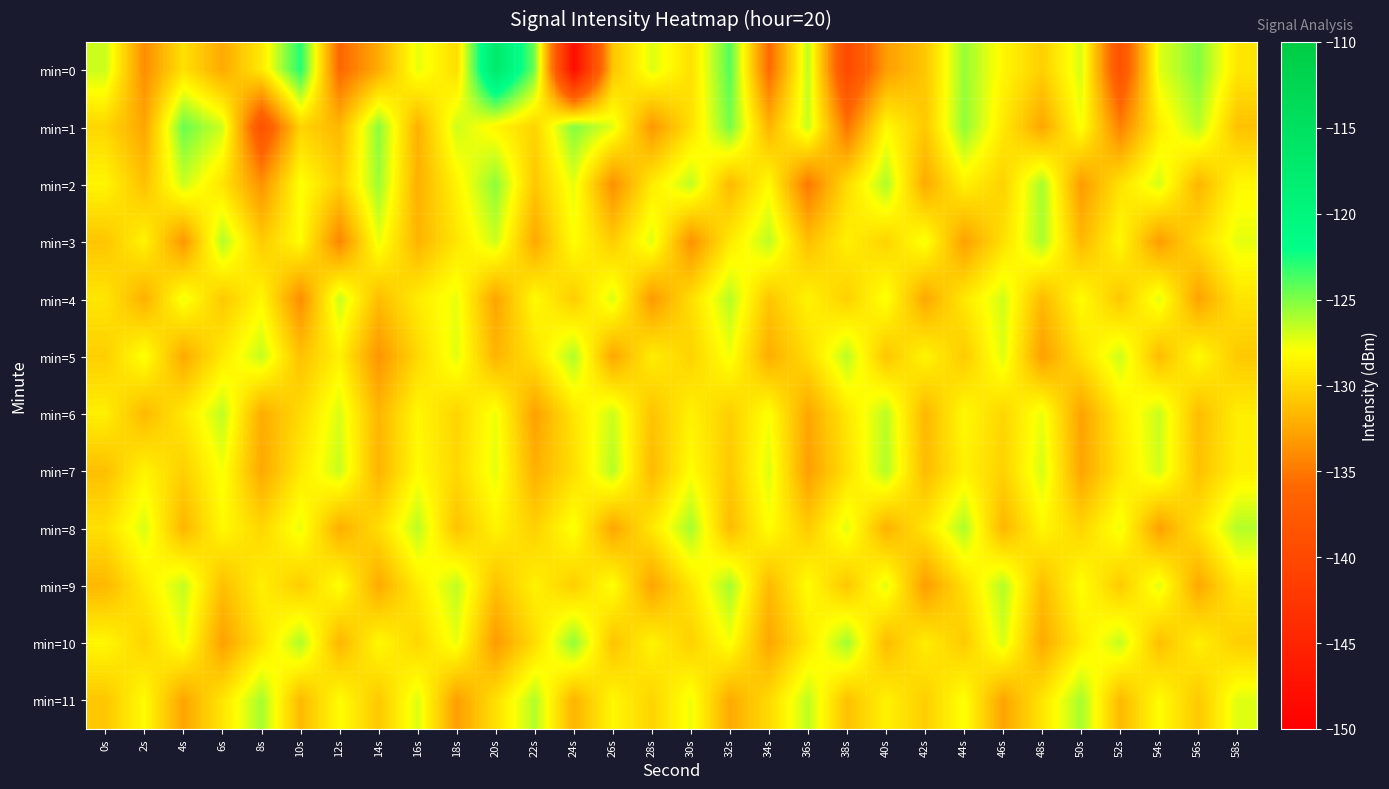

Reading left to right, transcribe all the data shown in this chart.

min=0: 0s=-126.7	2s=-133.9	4s=-129.6	6s=-132.4	8s=-129.1	10s=-122.9	12s=-136.0	14s=-132.3	16s=-127.4	18s=-129.7	20s=-117.2	22s=-124.8	24s=-148.3	26s=-131.1	28s=-127.2	30s=-129.6	32s=-124.0	34s=-135.9	36s=-126.4	38s=-139.9	40s=-133.1	42s=-130.9	44s=-125.6	46s=-128.4	48s=-130.5	50s=-127.0	52s=-138.7	54s=-127.3	56s=-125.1	58s=-129.2
min=1: 0s=-130.1	2s=-132.7	4s=-124.5	6s=-126.9	8s=-138.7	10s=-130.2	12s=-131.8	14s=-125.3	16s=-132.0	18s=-126.8	20s=-128.5	22s=-130.2	24s=-125.1	26s=-127.3	28s=-133.4	30s=-129.6	32s=-124.8	34s=-131.9	36s=-126.7	38s=-135.2	40s=-128.3	42s=-130.8	44s=-125.4	46s=-129.1	48s=-132.6	50s=-127.8	52s=-134.5	54s=-128.9	56s=-126.3	58s=-131.2
min=2: 0s=-128.5	2s=-131.2	4s=-126.8	6s=-129.4	8s=-133.6	10s=-127.9	12s=-130.5	14s=-125.7	16s=-132.1	18s=-128.6	20s=-125.3	22s=-130.9	24s=-127.4	26s=-133.8	28s=-129.0	30s=-126.5	32s=-131.6	34s=-128.2	36s=-135.0	38s=-129.8	40s=-126.1	42s=-132.4	44s=-128.7	46s=-130.3	48s=-125.9	50s=-133.2	52s=-129.5	54s=-127.0	56s=-131.8	58s=-128.4
min=3: 0s=-131.0	2s=-128.6	4s=-133.4	6s=-126.2	8s=-130.7	10s=-128.1	12s=-134.3	14s=-127.5	16s=-131.9	18s=-129.3	20s=-126.8	22s=-132.5	24s=-128.0	26s=-130.6	28s=-127.2	30s=-133.7	32s=-129.1	34s=-126.4	36s=-131.3	38s=-128.8	40s=-130.2	42s=-127.7	44s=-132.9	46s=-129.6	48s=-126.0	50s=-131.7	52s=-128.3	54s=-133.1	56s=-129.9	58s=-127.4
min=4: 0s=-129.3	2s=-132.1	4s=-127.6	6s=-130.8	8s=-128.4	10s=-133.9	12s=-126.7	14s=-131.4	16s=-129.0	18s=-127.5	20s=-132.7	22s=-128.2	24s=-130.6	26s=-127.1	28s=-133.3	30s=-129.7	32s=-126.3	34s=-131.0	36s=-128.6	38s=-130.4	40s=-127.8	42s=-132.5	44s=-129.2	46s=-126.9	48s=-131.6	50s=-128.1	52s=-130.9	54s=-127.3	56s=-132.8	58s=-129.4
min=5: 0s=-130.5	2s=-127.8	4s=-132.4	6s=-129.1	8s=-126.6	10s=-131.2	12s=-128.7	14s=-133.5	16s=-130.0	18s=-127.3	20s=-131.9	22s=-129.5	24s=-126.1	26s=-132.6	28s=-128.9	30s=-130.3	32s=-127.7	34s=-132.2	36s=-129.8	38s=-126.4	40s=-131.0	42s=-128.5	44s=-130.7	46s=-127.2	48s=-133.0	50s=-129.6	52s=-126.8	54s=-131.5	56s=-128.2	58s=-130.8
min=6: 0s=-128.8	2s=-131.6	4s=-129.2	6s=-126.5	8s=-132.3	10s=-129.9	12s=-127.1	14s=-131.8	16s=-128.4	18s=-130.2	20s=-127.6	22s=-132.9	24s=-129.3	26s=-126.8	28s=-131.1	30s=-128.7	32s=-130.5	34s=-127.9	36s=-132.6	38s=-129.2	40s=-126.4	42s=-131.7	44s=-128.3	46s=-130.1	48s=-127.5	50s=-132.8	52s=-129.0	54s=-126.7	56s=-131.4	58s=-128.9
min=7: 0s=-131.3	2s=-128.6	4s=-130.4	6s=-127.8	8s=-132.5	10s=-129.1	12s=-126.7	14s=-131.9	16s=-128.2	18s=-130.0	20s=-127.4	22s=-132.1	24s=-129.7	26s=-126.3	28s=-131.6	30s=-128.1	32s=-130.8	34s=-127.2	36s=-133.0	38s=-129.6	40s=-126.2	42s=-131.5	44s=-128.7	46s=-130.3	48s=-127.0	50s=-132.7	52s=-129.3	54s=-126.9	56s=-131.2	58s=-128.8
min=8: 0s=-129.6	2s=-127.1	4s=-131.8	6s=-128.3	8s=-130.1	10s=-127.5	12s=-132.2	14s=-129.8	16s=-126.4	18s=-131.1	20s=-128.6	22s=-130.4	24s=-127.8	26s=-132.6	28s=-129.2	30s=-125.9	32s=-131.5	34s=-128.0	36s=-130.7	38s=-127.3	40s=-132.0	42s=-129.4	44s=-126.1	46s=-131.8	48s=-128.4	50s=-130.2	52s=-127.6	54s=-132.9	56s=-129.5	58s=-126.2
min=9: 0s=-131.7	2s=-129.0	4s=-126.6	6s=-131.3	8s=-128.8	10s=-130.6	12s=-127.9	14s=-132.4	16s=-129.0	18s=-126.5	20s=-131.2	22s=-128.7	24s=-130.5	26s=-127.9	28s=-132.7	30s=-129.3	32s=-125.9	34s=-131.6	36s=-128.1	38s=-130.9	40s=-127.3	42s=-133.1	44s=-129.7	46s=-126.2	48s=-131.4	50s=-128.0	52s=-130.7	54s=-127.3	56s=-132.5	58s=-129.1
min=10: 0s=-128.4	2s=-130.2	4s=-127.6	6s=-132.9	8s=-129.5	10s=-126.1	12s=-131.8	14s=-128.3	16s=-130.1	18s=-127.5	20s=-133.2	22s=-129.8	24s=-125.4	26s=-131.1	28s=-128.6	30s=-130.4	32s=-127.8	34s=-132.6	36s=-129.2	38s=-125.8	40s=-131.5	42s=-128.9	44s=-130.7	46s=-127.1	48s=-132.4	50s=-129.0	52s=-126.6	54s=-131.3	56s=-128.8	58s=-130.5
min=11: 0s=-130.9	2s=-128.2	4s=-132.7	6s=-129.3	8s=-125.9	10s=-131.6	12s=-128.1	14s=-130.8	16s=-127.2	18s=-133.0	20s=-129.6	22s=-126.2	24s=-131.9	26s=-128.4	28s=-130.2	30s=-127.6	32s=-132.4	34s=-129.9	36s=-126.5	38s=-131.2	40s=-128.7	42s=-130.5	44s=-127.9	46s=-132.7	48s=-129.3	50s=-125.9	52s=-131.6	54s=-128.1	56s=-130.8	58s=-127.2